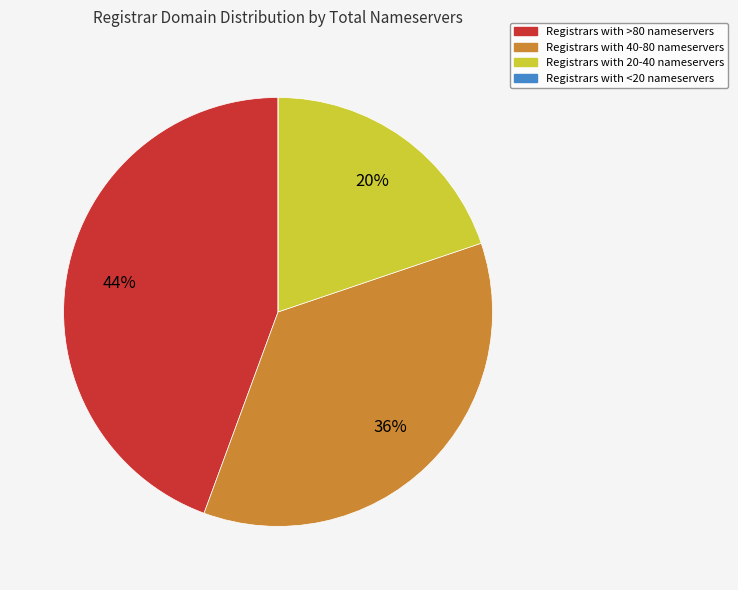

Is there any slice that represents more than half of the pie?

No